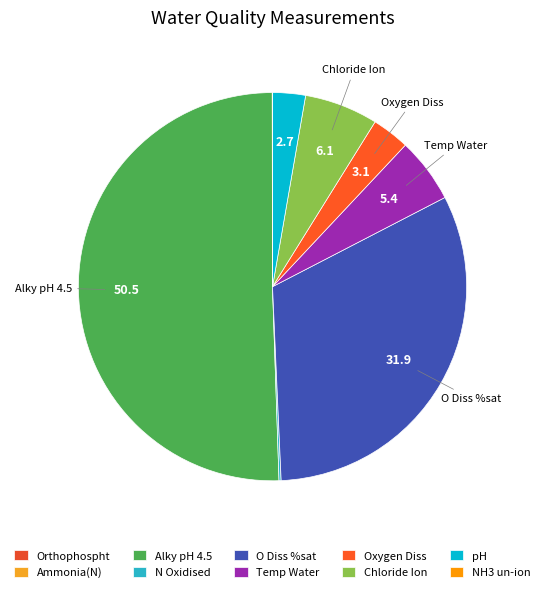

Count the number of slices in the pie.

10